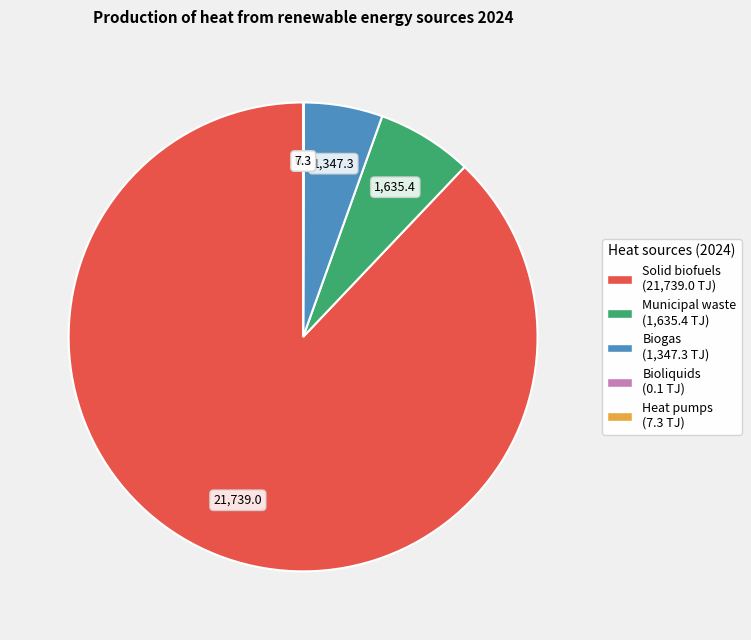

Combined, do Municipal waste and Solid biofuels account for over 50%?

Yes